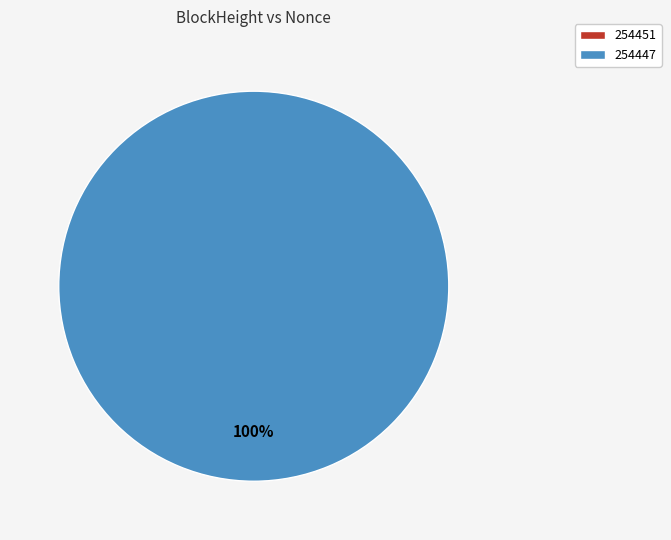

Is there any slice that represents more than half of the pie?

Yes